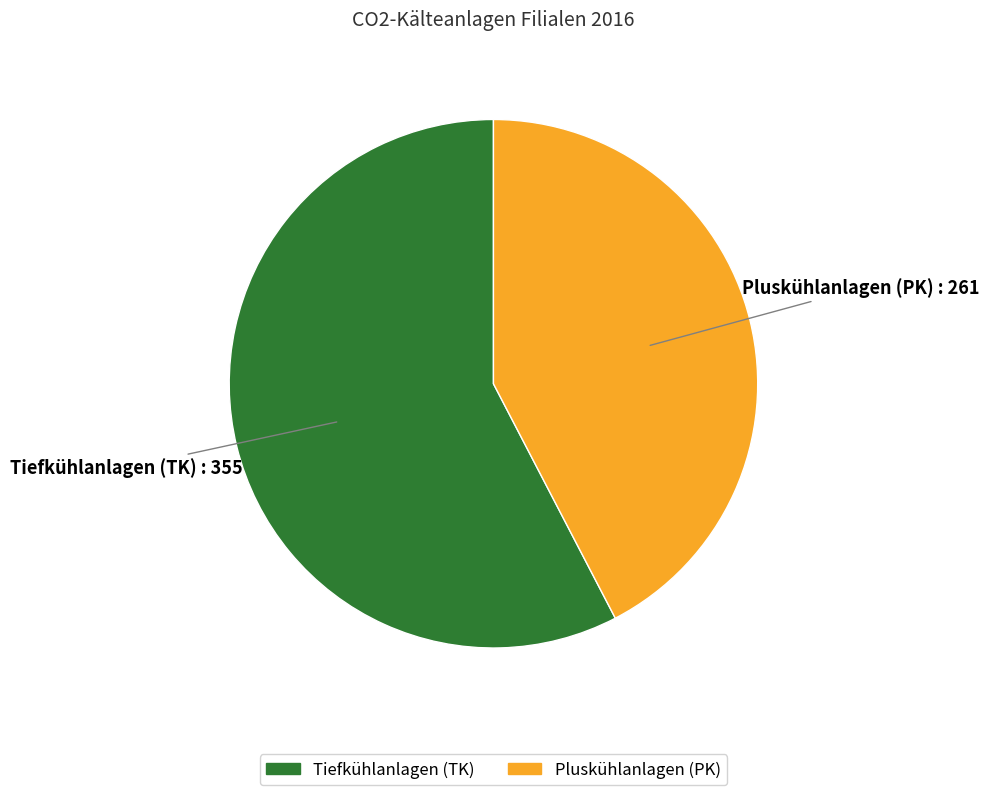

Rank the categories by value from highest to lowest.

Tiefkühlanlagen (TK), Pluskühlanlagen (PK)